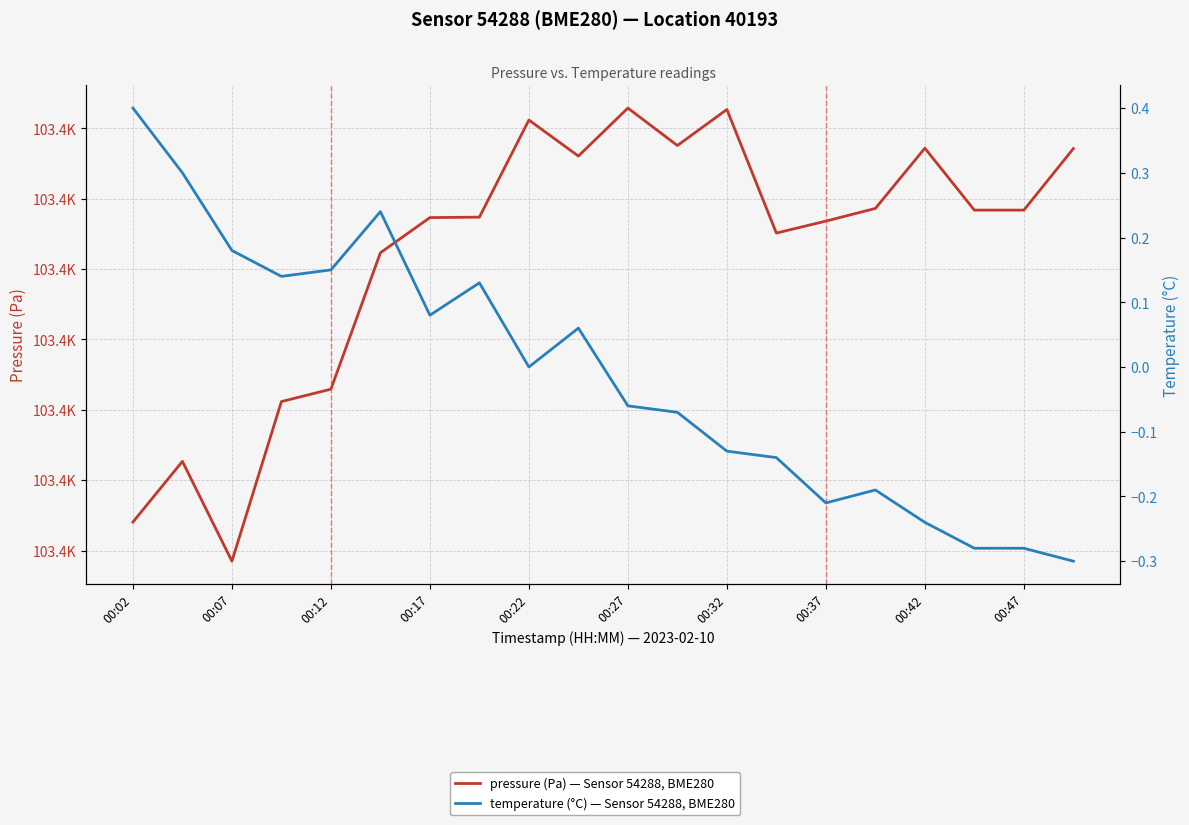

How many data points in pressure (Pa) — Sensor 54288, BME280 are above 103414?

10